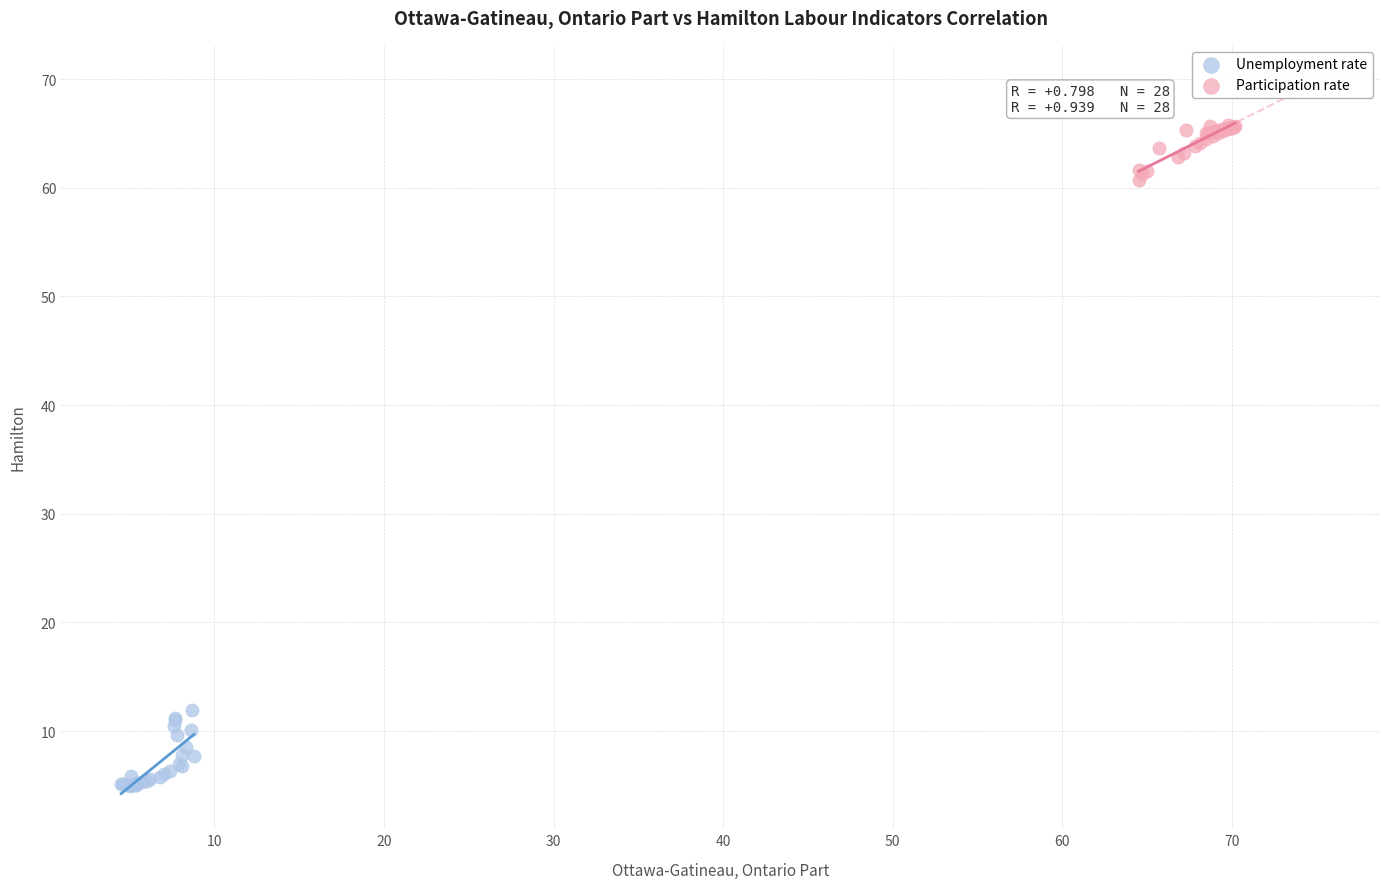

Which series has the largest Y range (max minus min)?

Unemployment rate